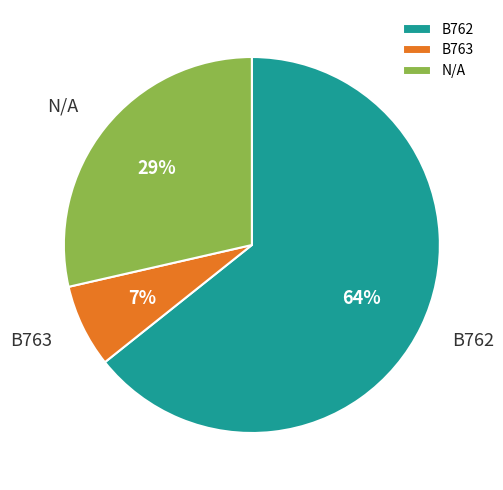

Rank the categories by value from highest to lowest.

B762, N/A, B763